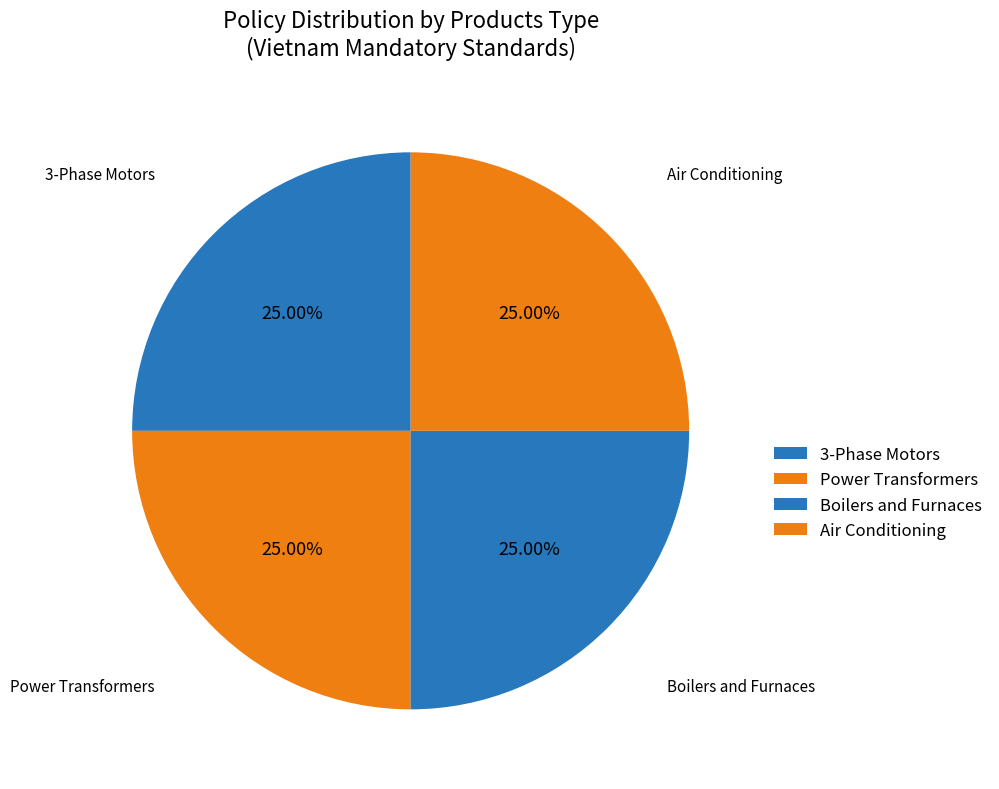

Does any single category account for the majority?

No